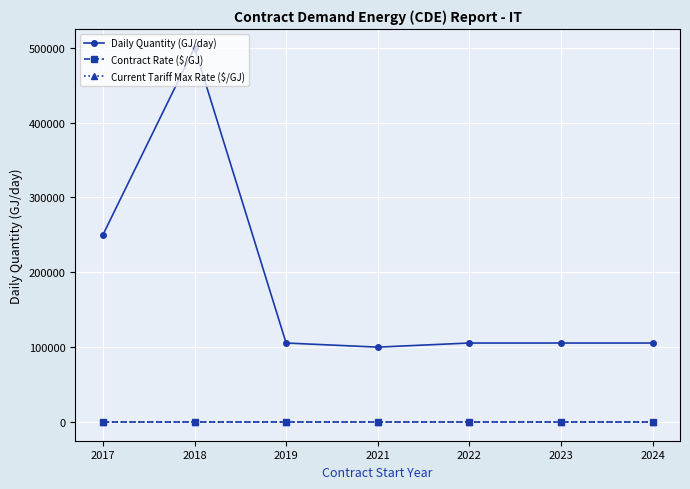

What is the total value across all series at 2023?

105506.0